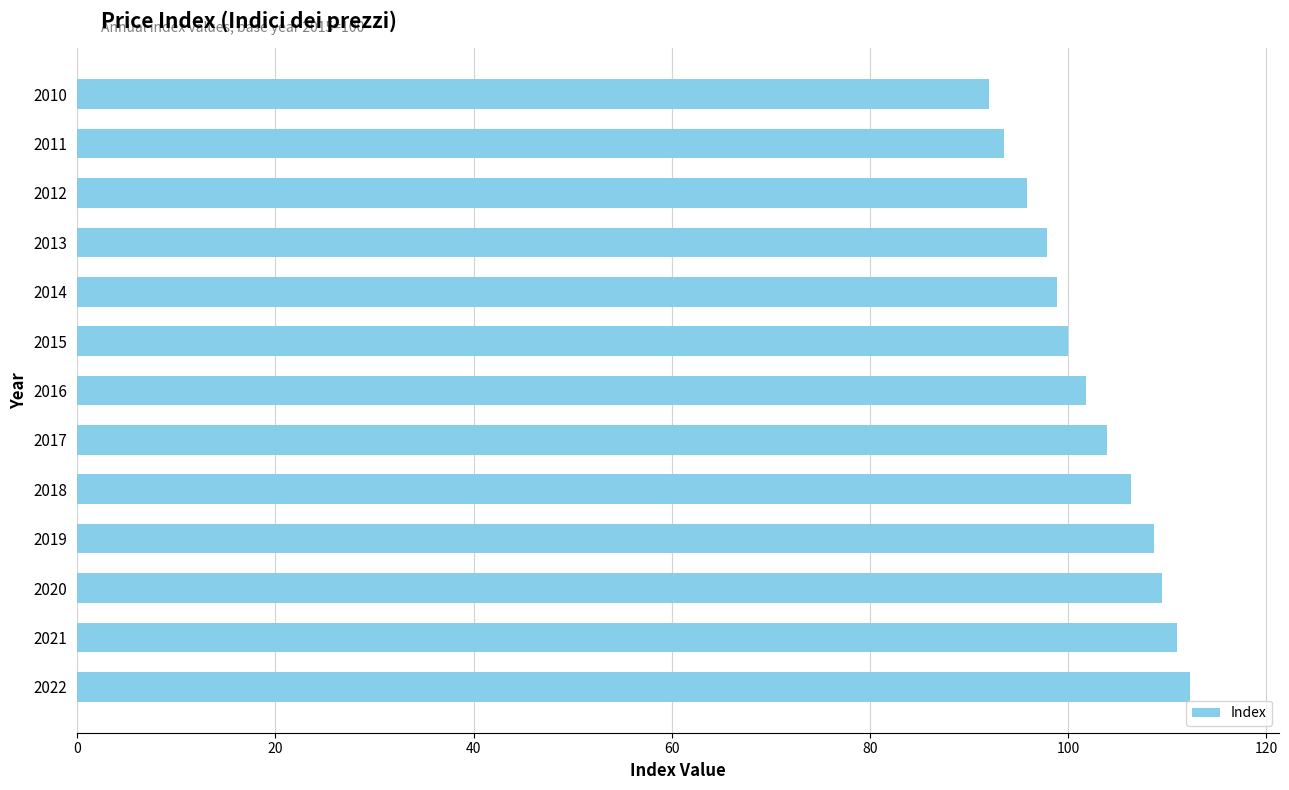

What is the ratio of the value at 2022 to the value at 2019?

1.0